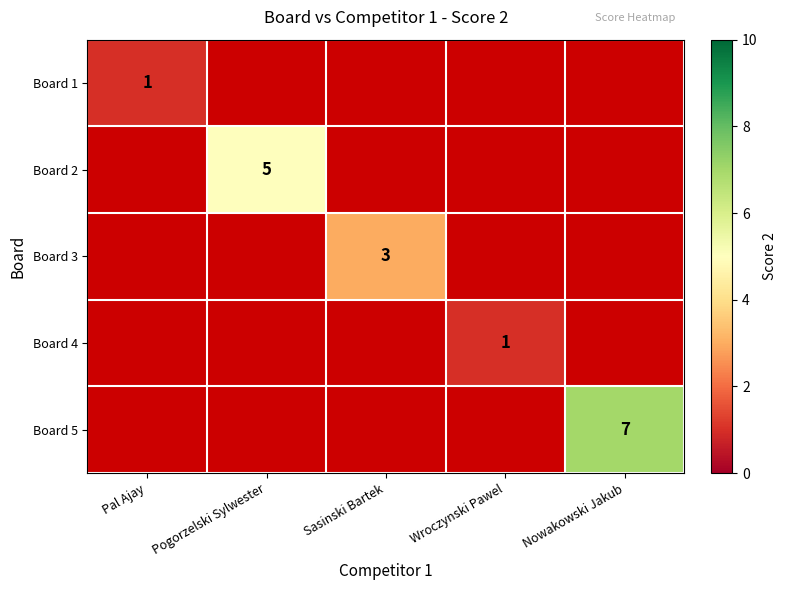

Which has a higher value, Pogorzelski Sylwester or Nowakowski Jakub?

Nowakowski Jakub